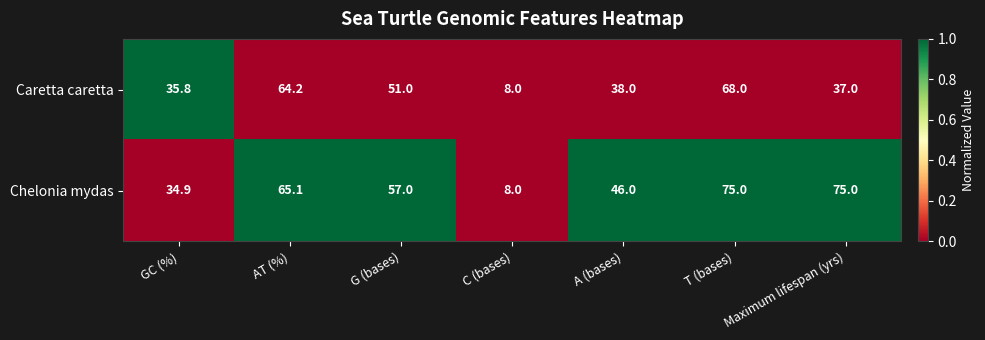

How many data points in Caretta caretta are less than 38?

3